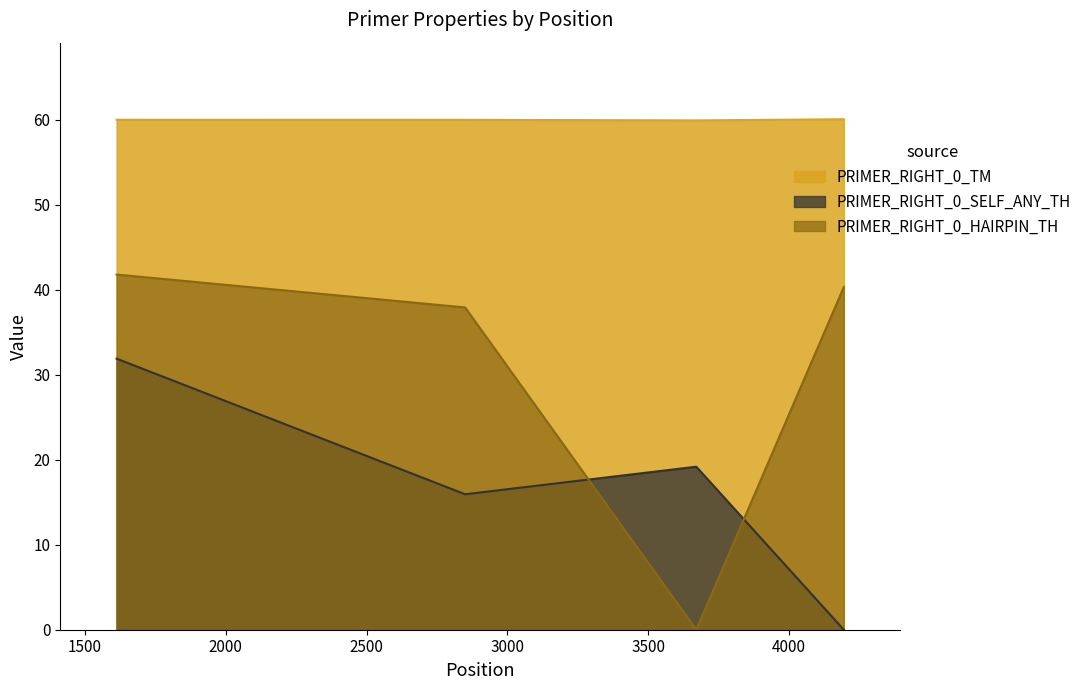

The value of PRIMER_RIGHT_0_SELF_ANY_TH at 3671 is 19.2. True or false?

True